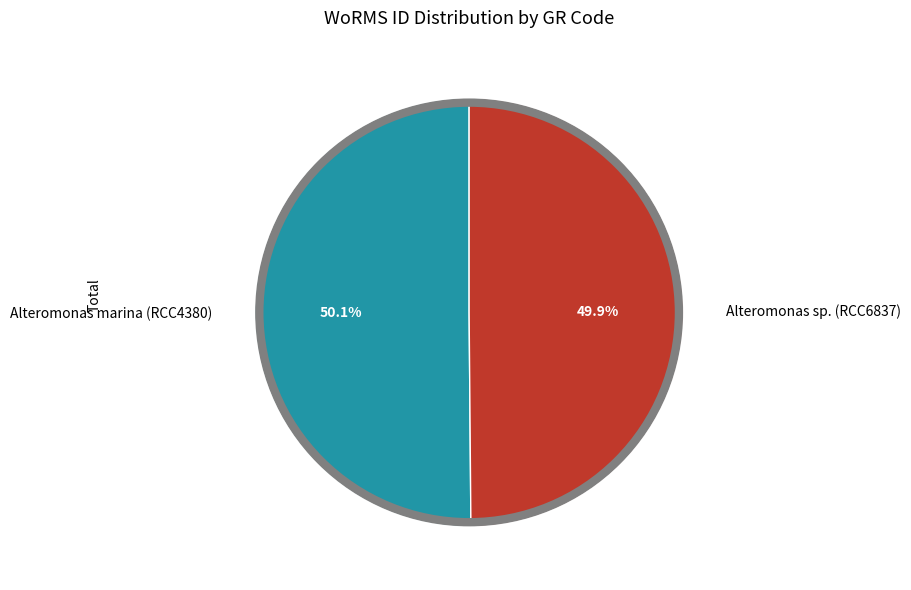

Does any single category account for the majority?

Yes